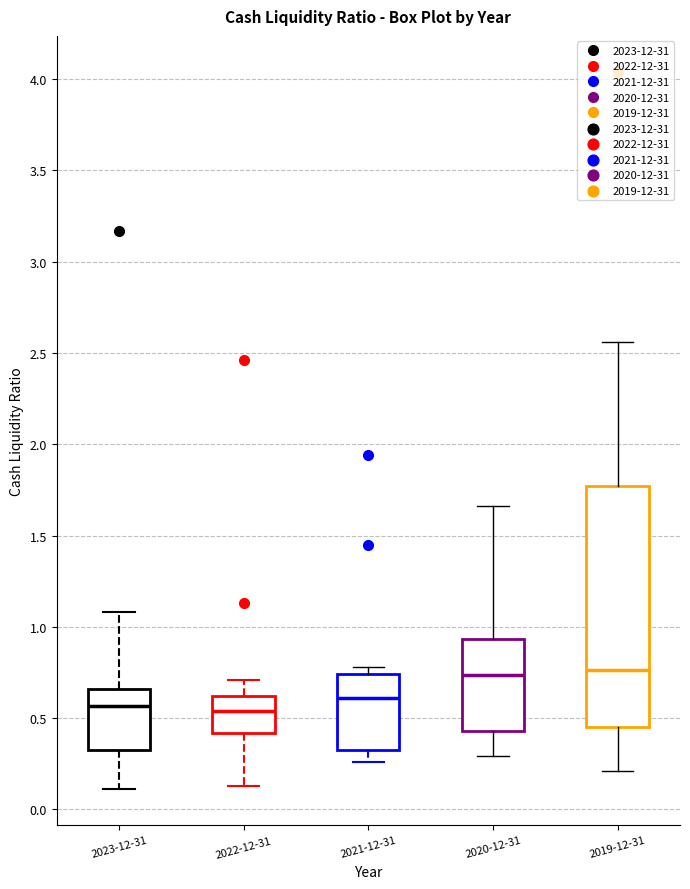

Comparing the boxes themselves (not the whiskers), which one is the tallest?

2019-12-31